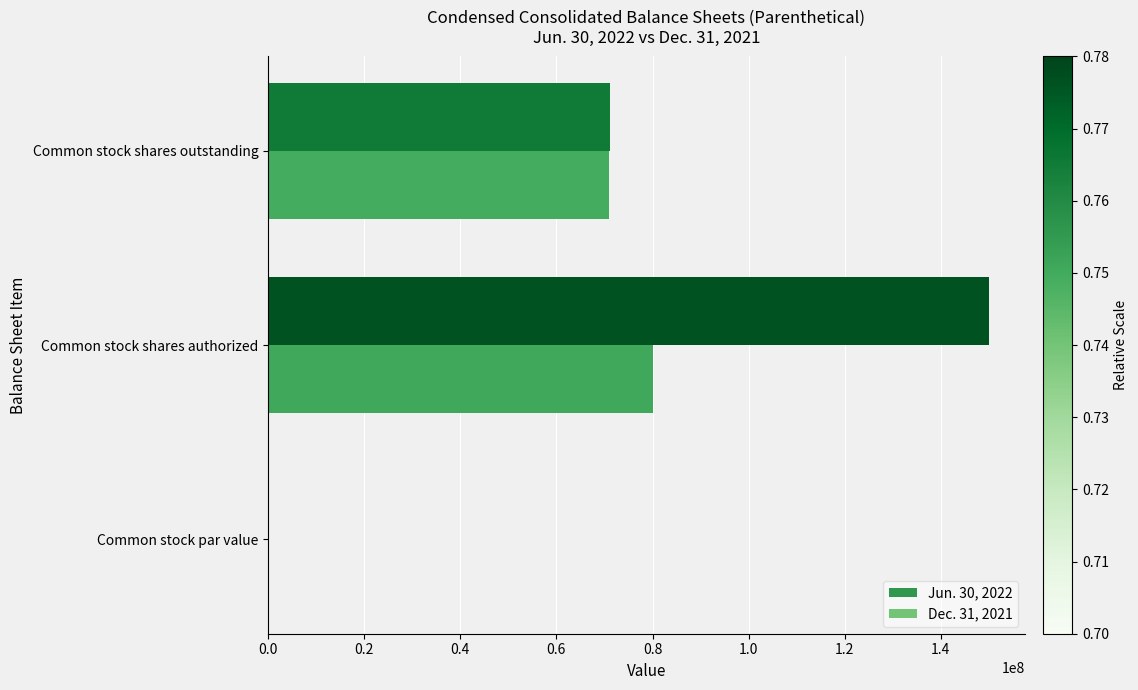

Is the value of Dec. 31, 2021 at Common stock par value greater than the value of Jun. 30, 2022 at Common stock shares outstanding?

No